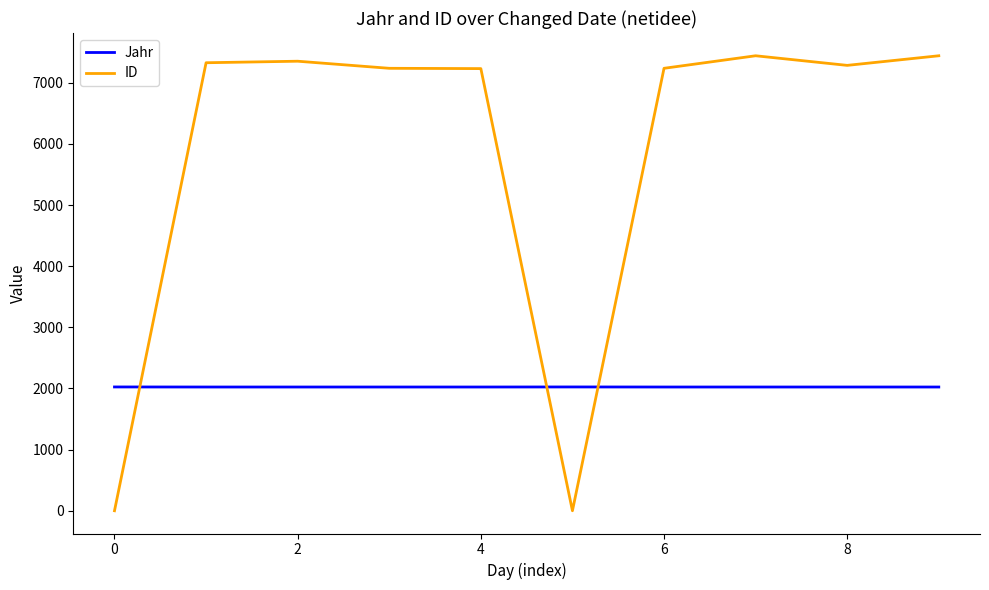

Rank the series by their average value, from highest to lowest.

ID, Jahr